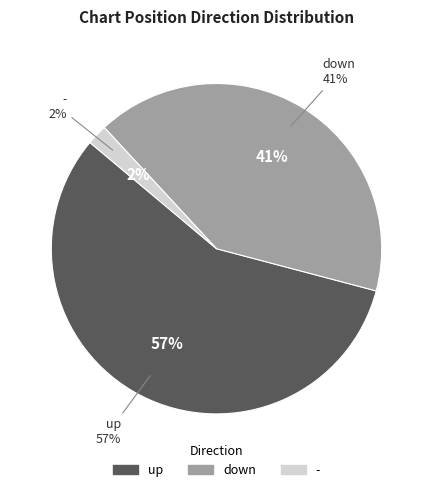

How many segments does this pie chart have?

3